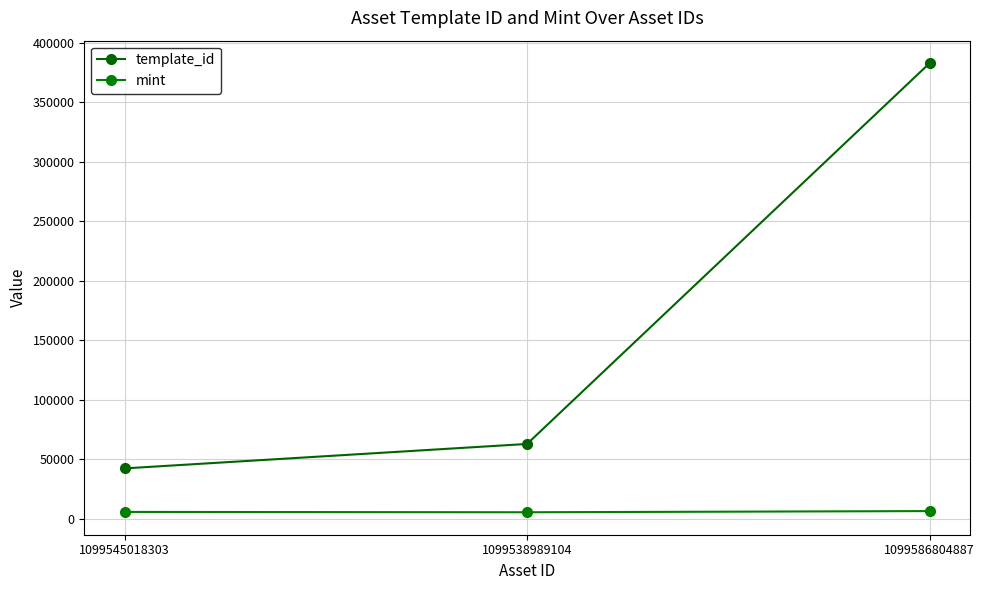

What is the difference between the maximum and minimum values in the mint series?

994